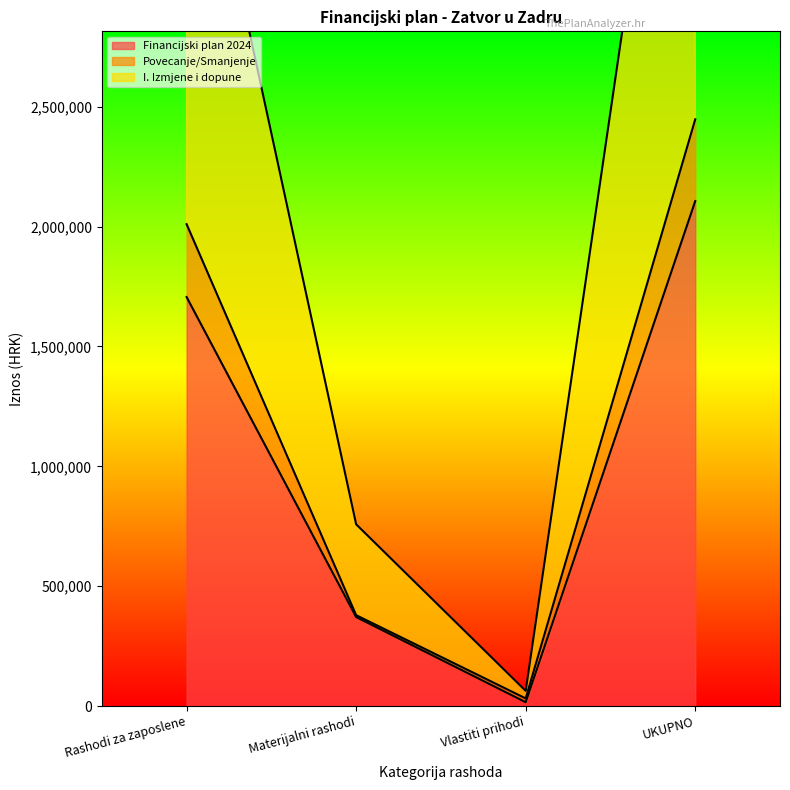

Where does the I. Izmjene i dopune series first go above 4020080?

UKUPNO